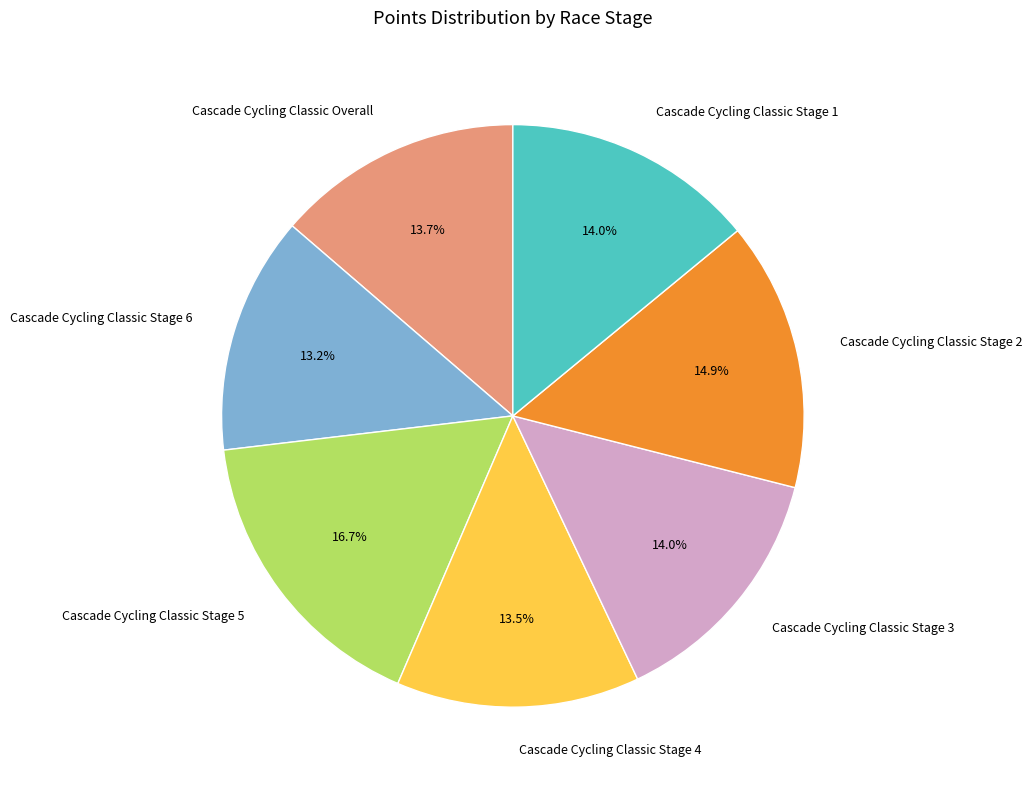

The Cascade Cycling Classic Stage 3 slice represents 14% of the pie. True or false?

True